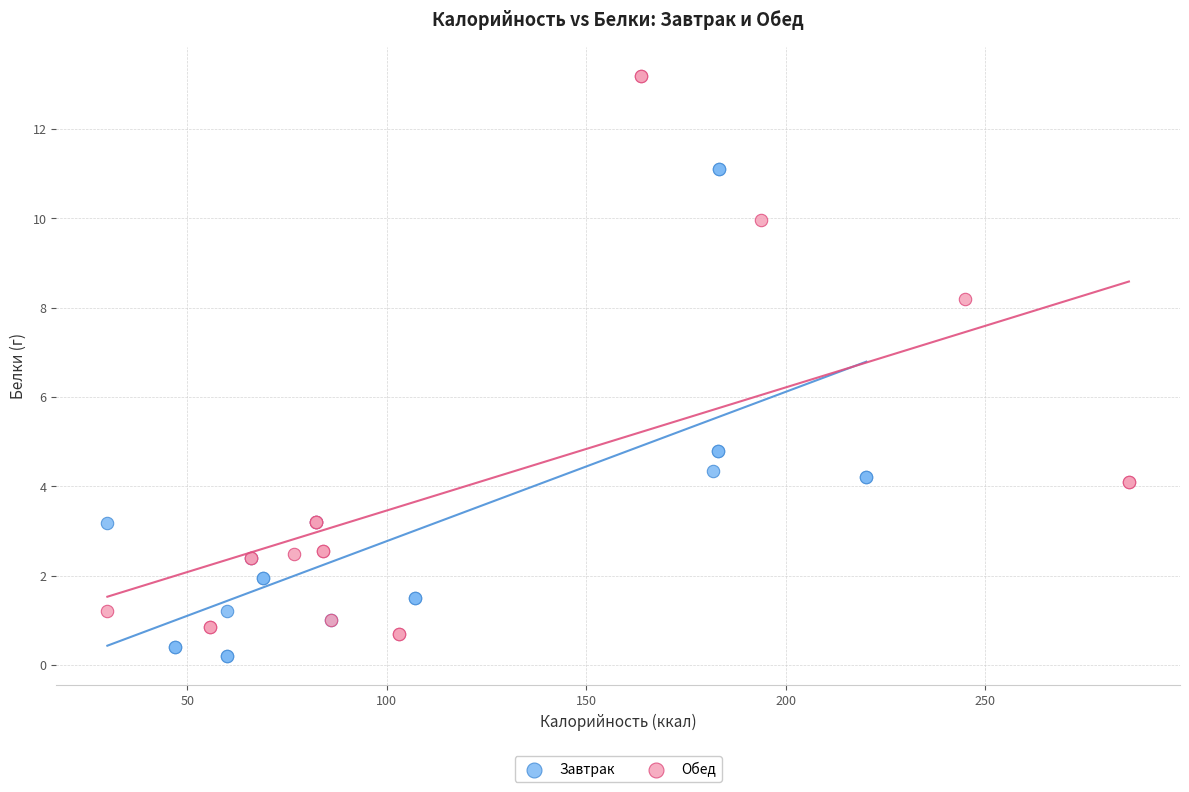

Which series contains the highest Y value?

Обед